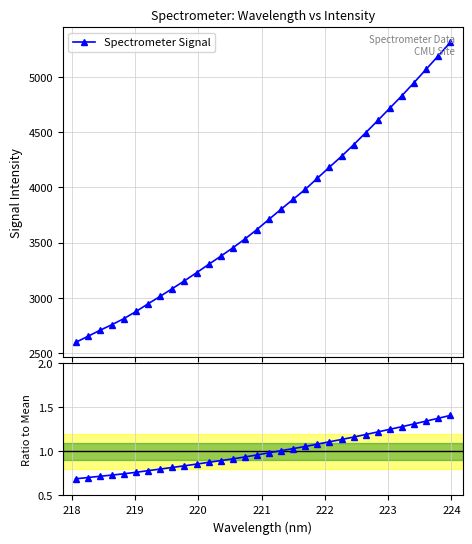

True or false: Ratio to Mean has more than 2 points higher than both neighbors.

False